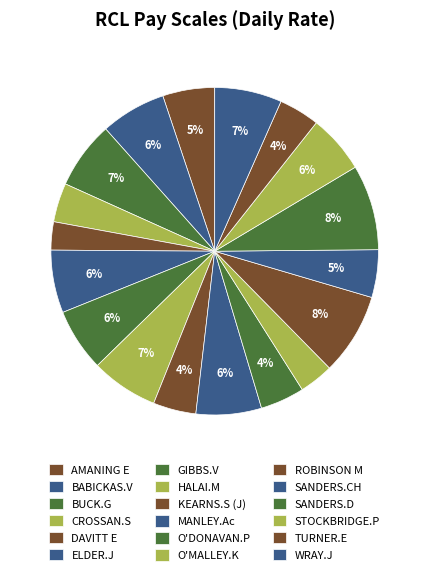

How many slices are in this pie chart?

18